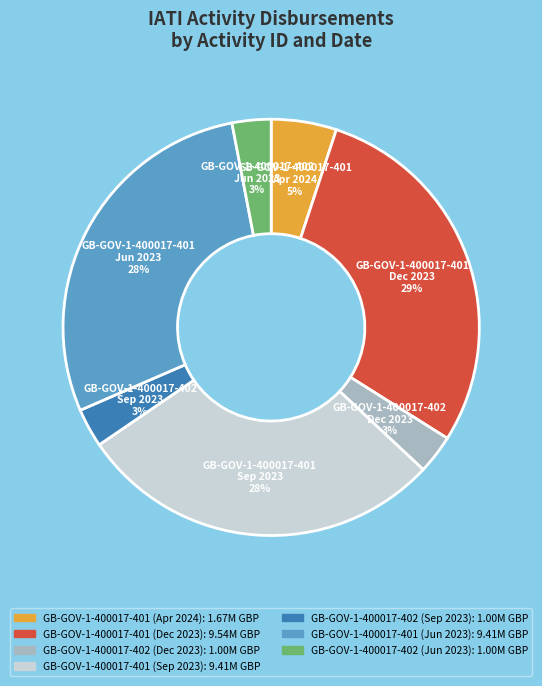

Count the number of slices in the pie.

7